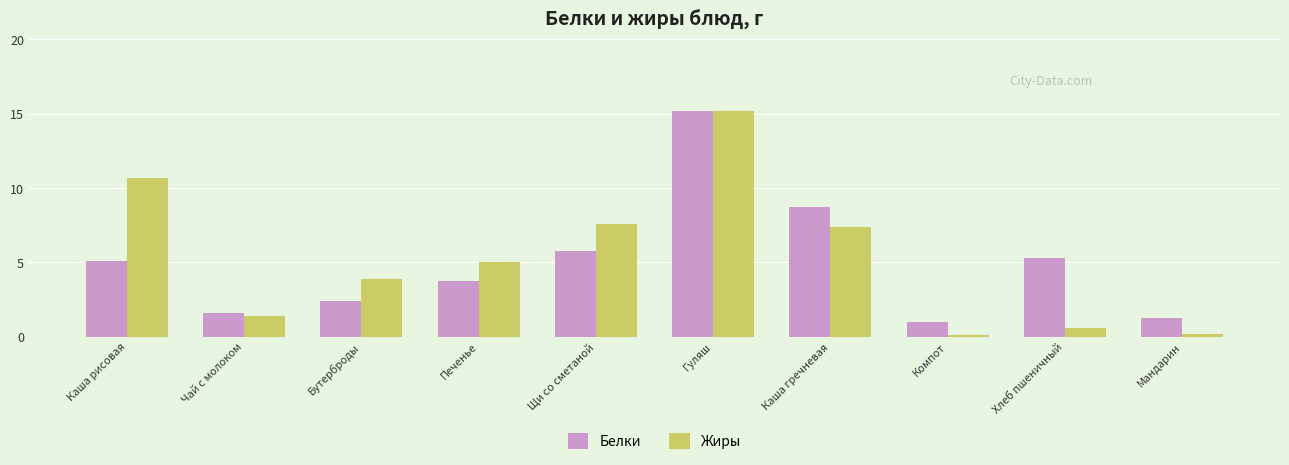

Which series has the largest total across all categories?

Жиры